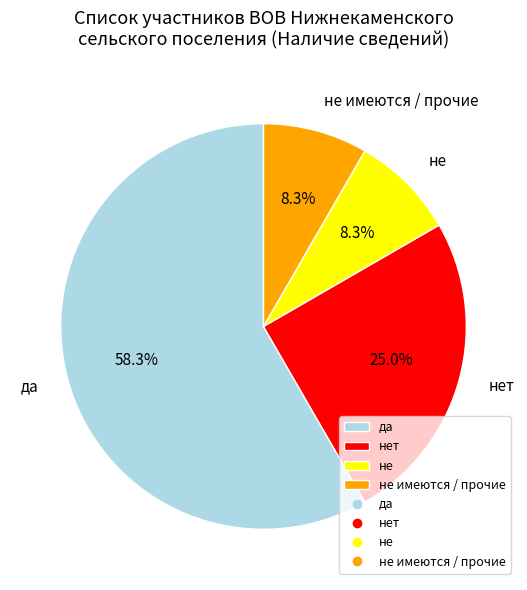

How many segments does this pie chart have?

4